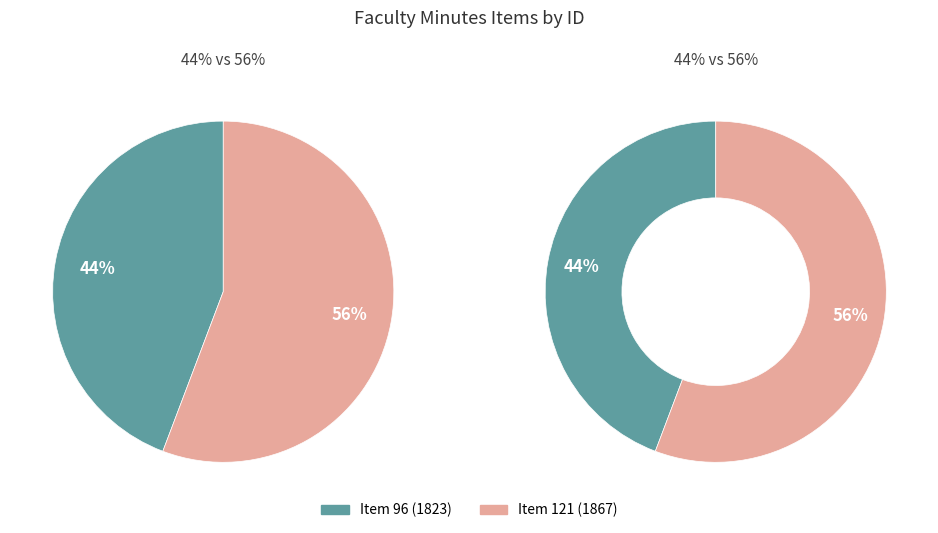

How many segments does this pie chart have?

2